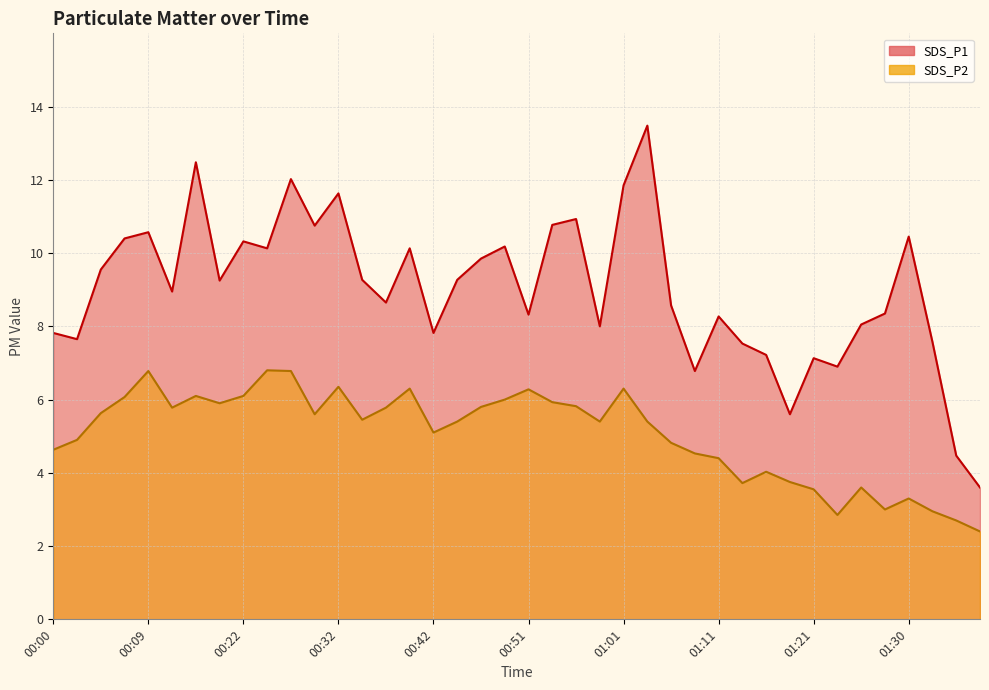

At which label does SDS_P1 first exceed 9?

00:05